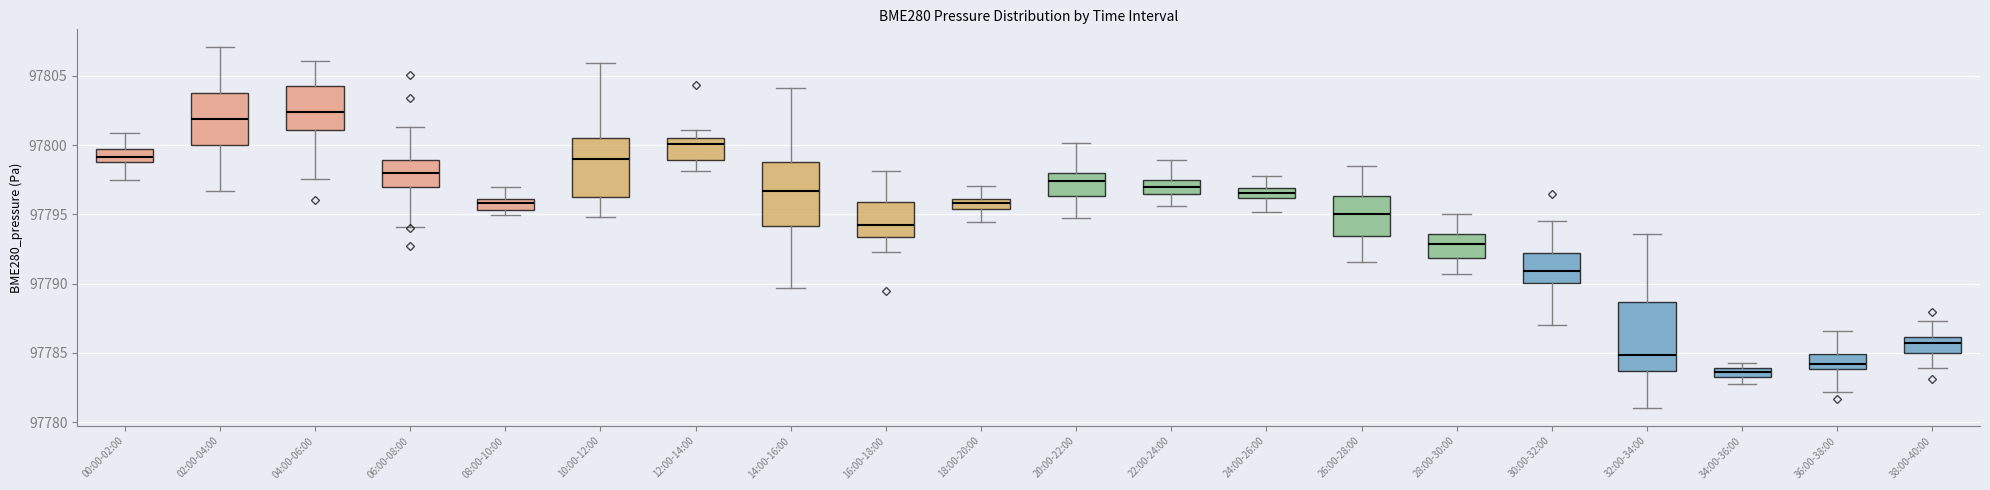

Where is the upper edge of the box for 24:00-26:00 on the y-axis? The values are not printed on the chart, so give them approximately, as read against the axis.

97797.0